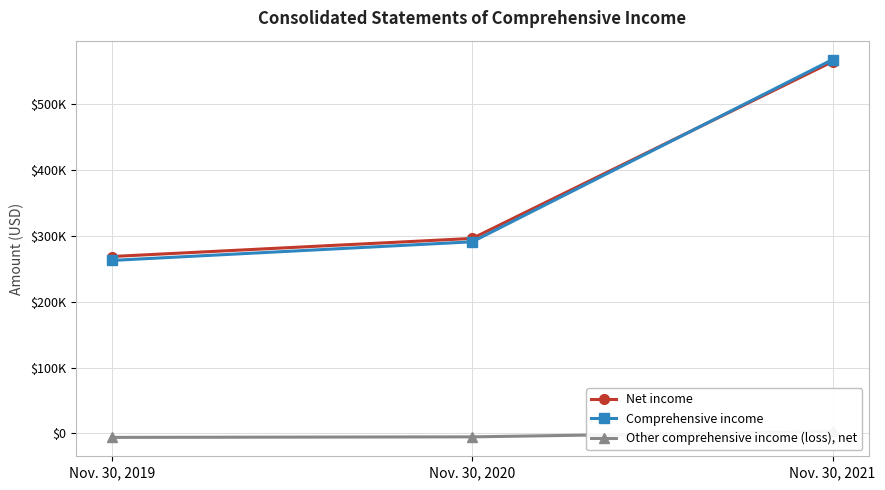

What is the difference between the maximum and minimum values in the Net income series?

295971